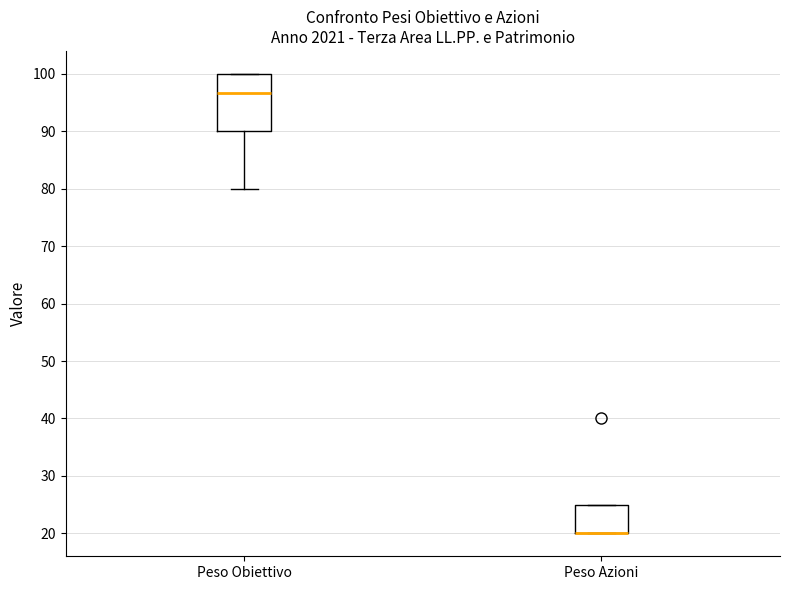

Comparing the boxes themselves (not the whiskers), which one is the tallest?

Peso Obiettivo